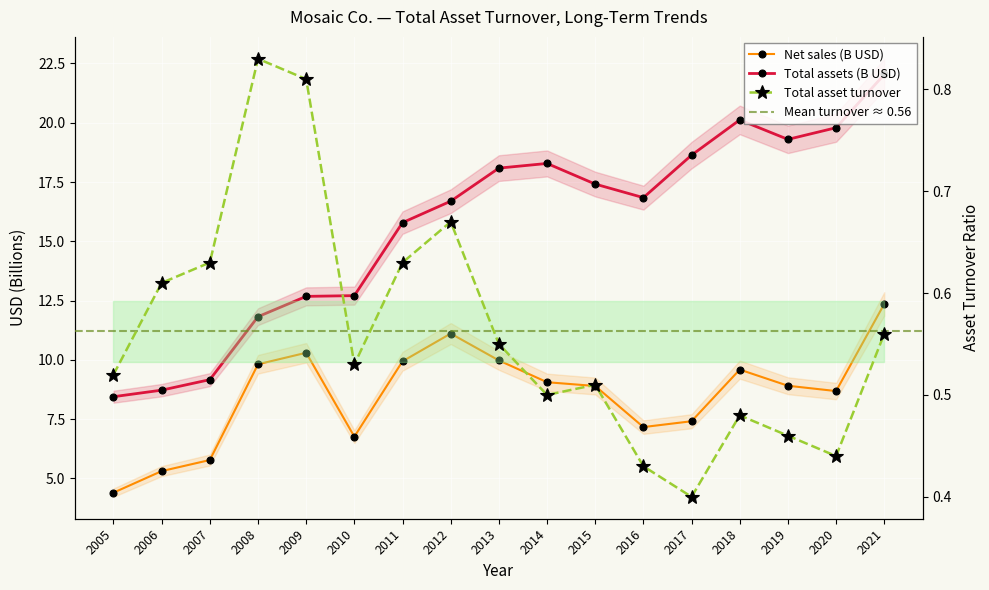

Read the Total asset turnover value at 2014.

0.5